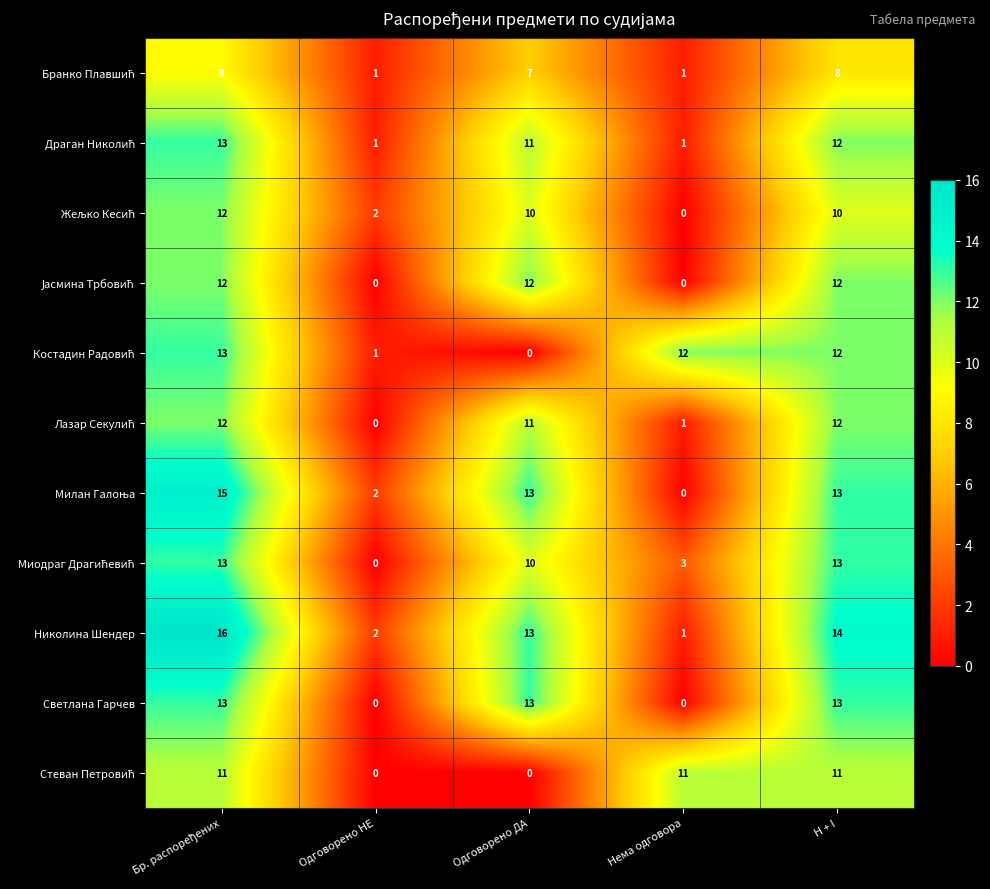

Count the number of categories in the chart.

5